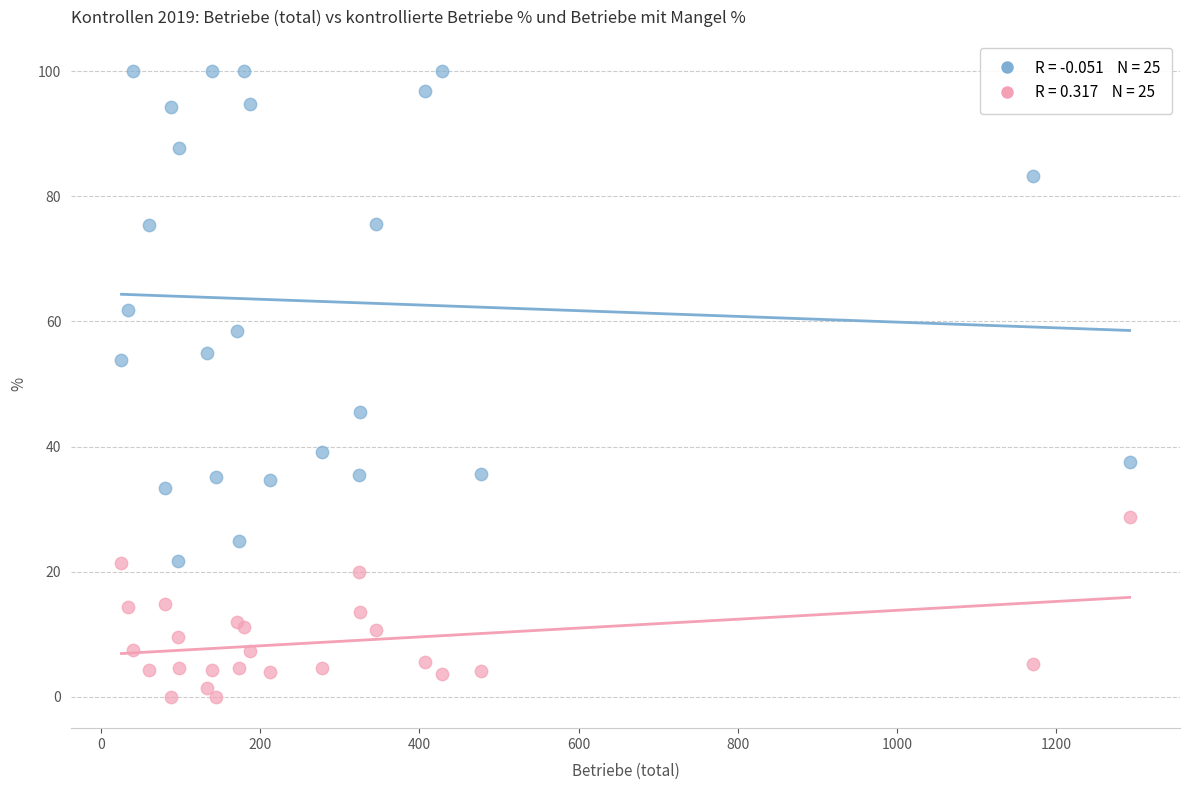

What is the X range (max minus min) for the scatter plot?

1266.0